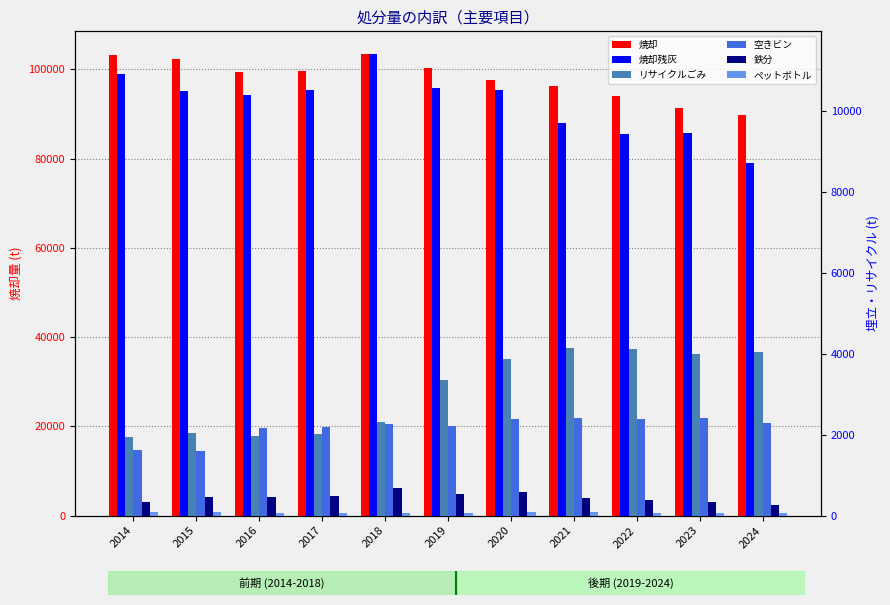

What is the spread (max minus min) of values at 2018?

103265.0